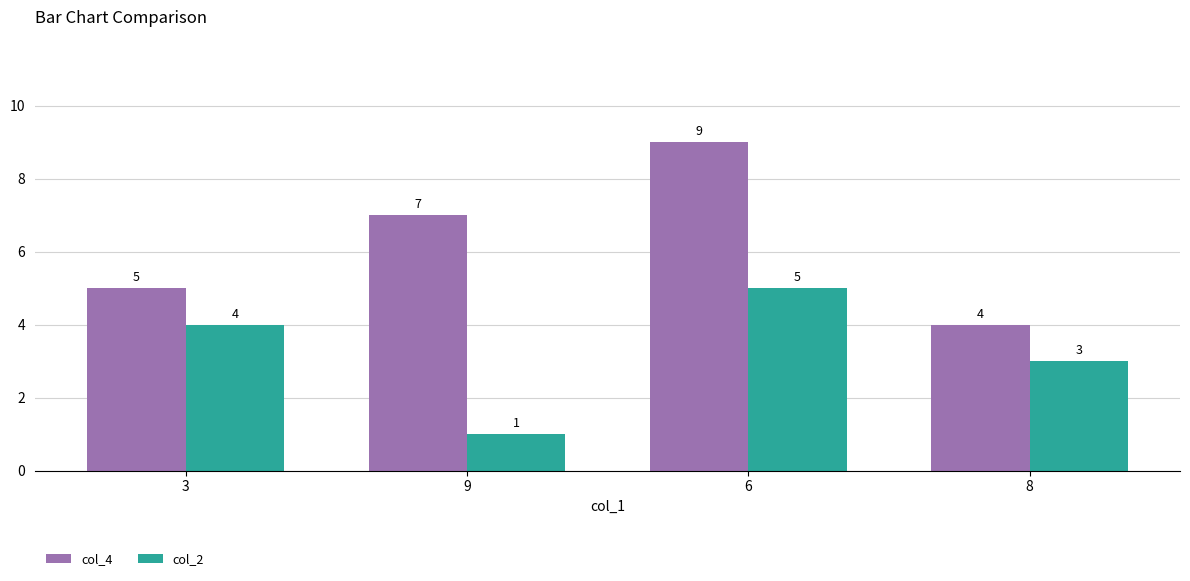

Count the col_4 values in the range 5 to 9.

3